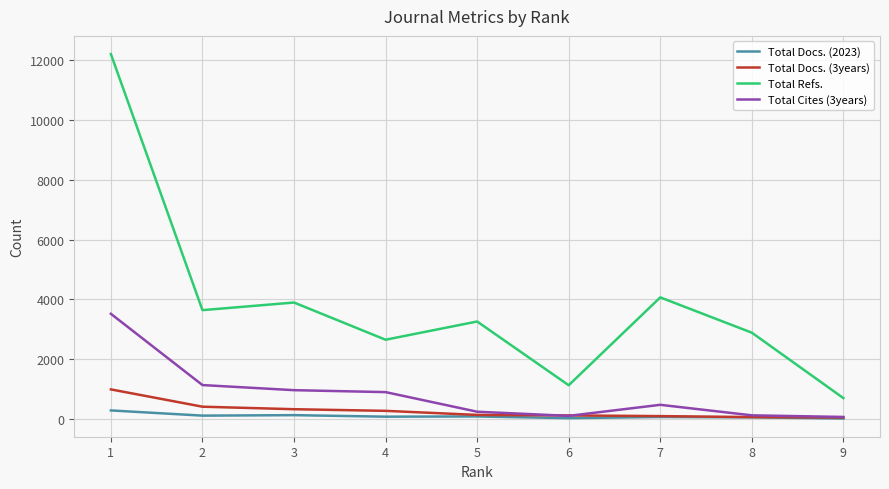

True or false: Total Refs. and Total Docs. (3years) intersect in this chart.

False